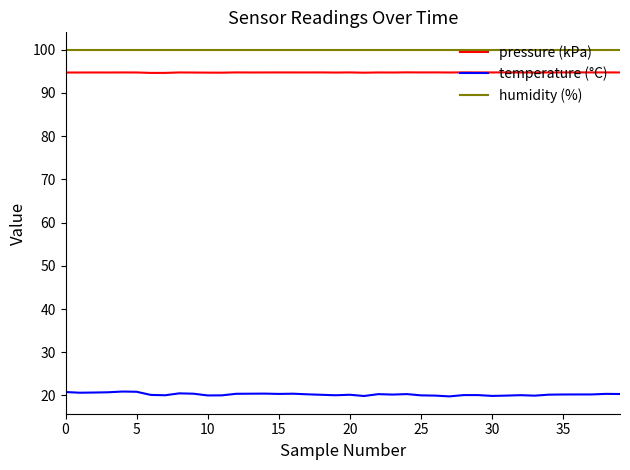

What is the maximum value shown in the chart?

100.0